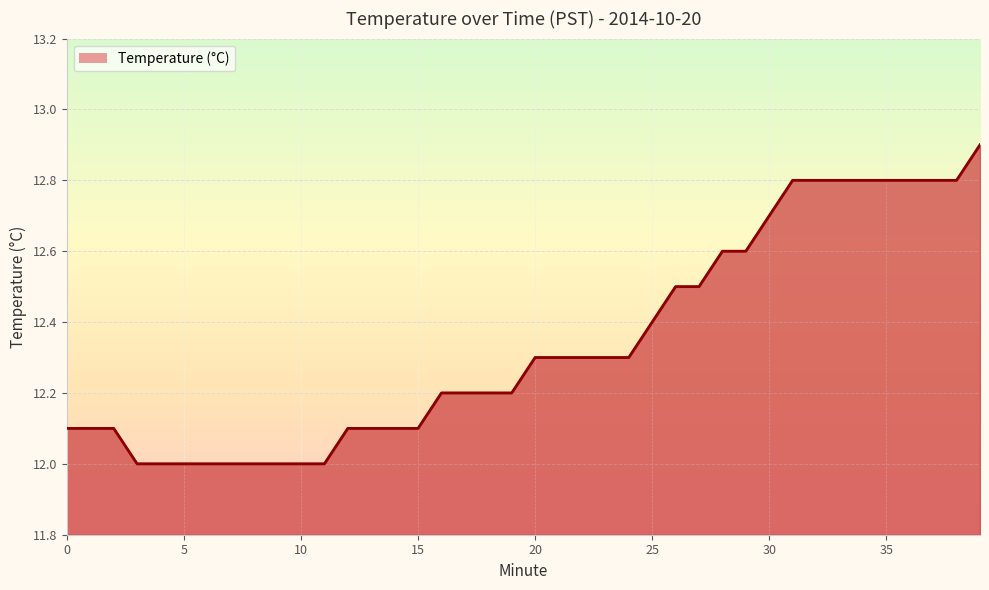

What is the minimum value shown in the chart?

12.0